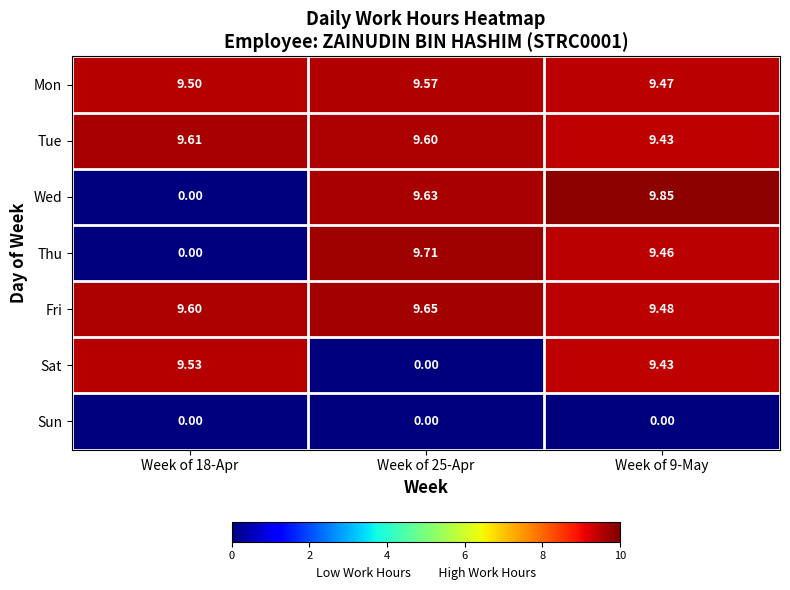

Which series has the largest total across all categories?

Fri